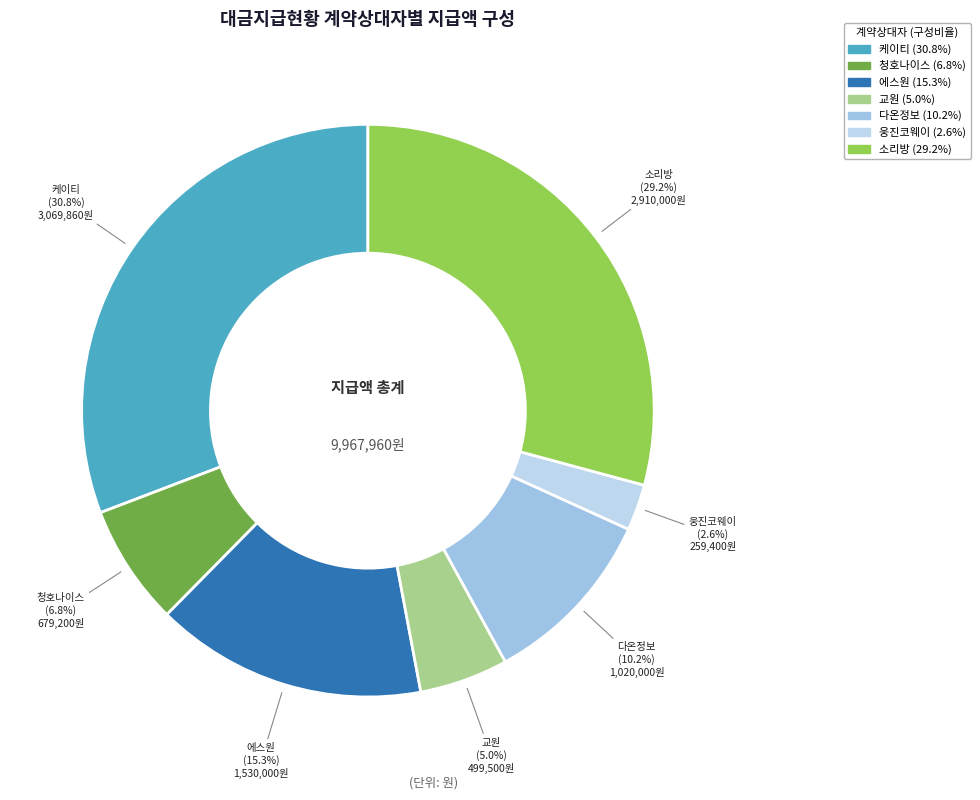

How many slices are in this pie chart?

7